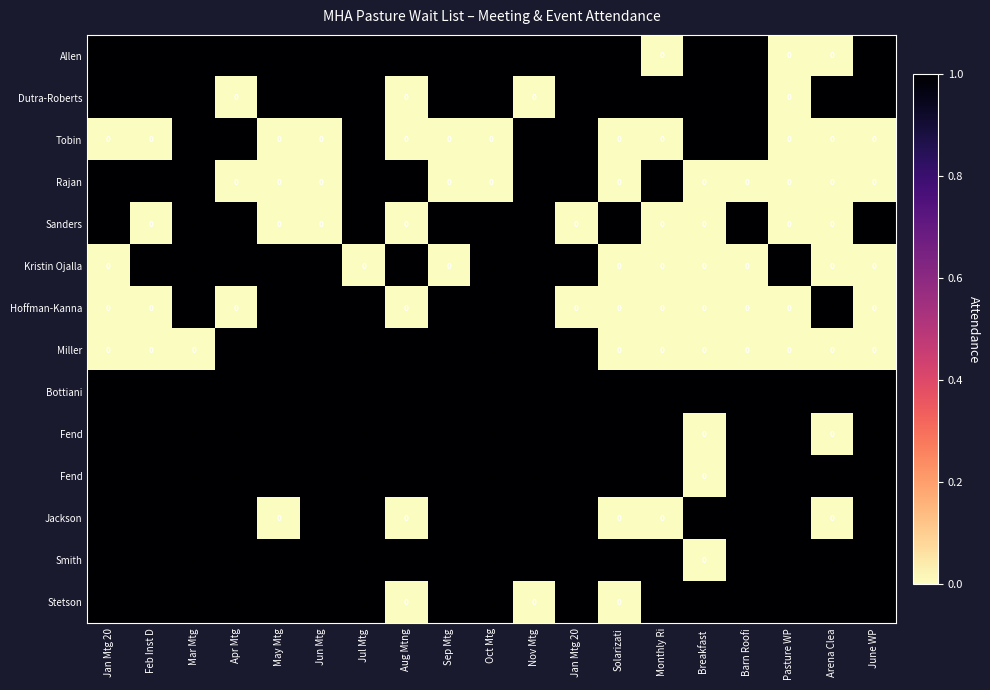

What is the spread (max minus min) of values at Jan Mtg 20?

1